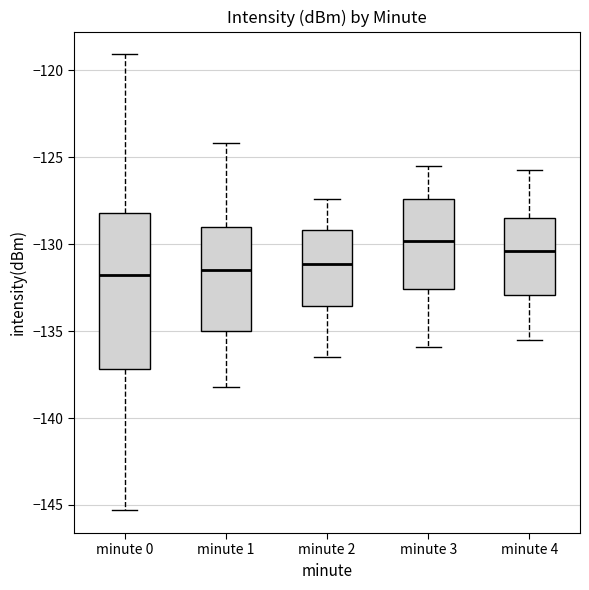

Where does the upper whisker of the box for minute 3 end on the y-axis? The values are not printed on the chart, so give them approximately, as read against the axis.

-125.5